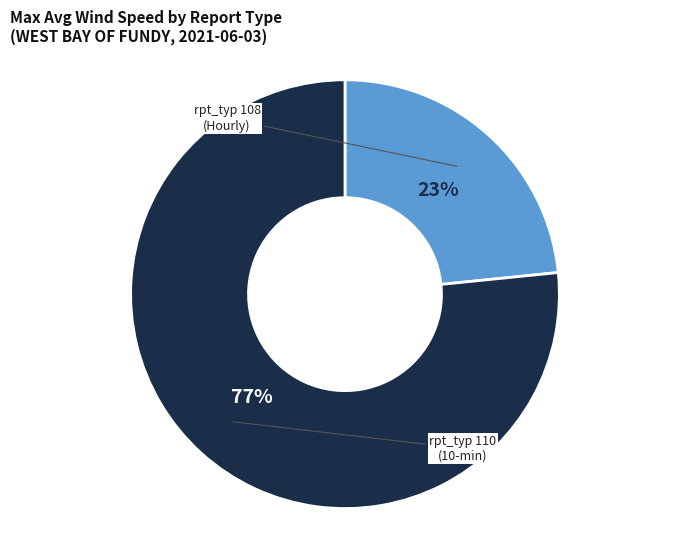

Is there a majority slice in this chart?

Yes